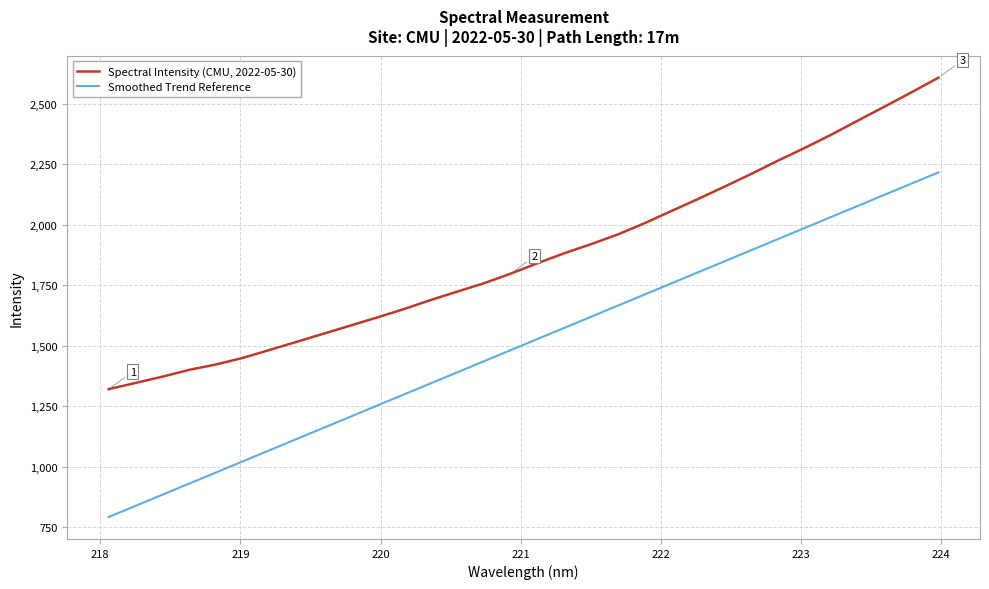

True or false: Smoothed Trend Reference has more than 1 interior local peaks.

False